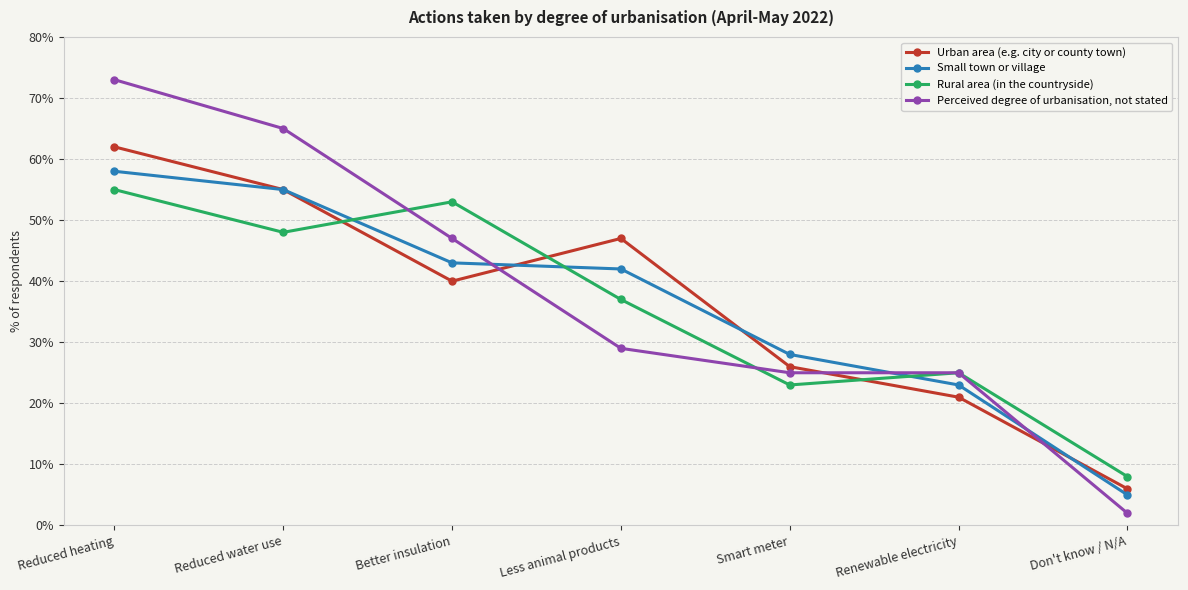

What is the value of the Rural area (in the countryside) point at the 6th from the left?

25